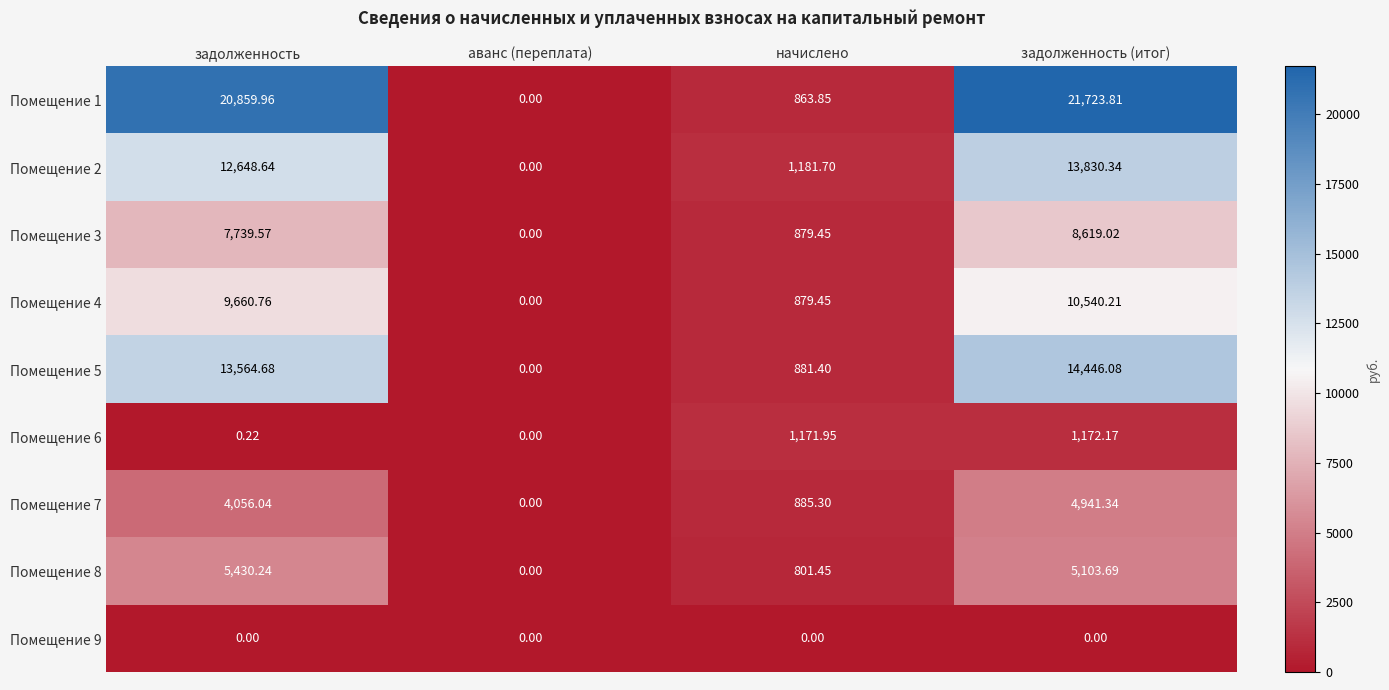

At which category is the sum across all series the highest?

задолженность (итог)